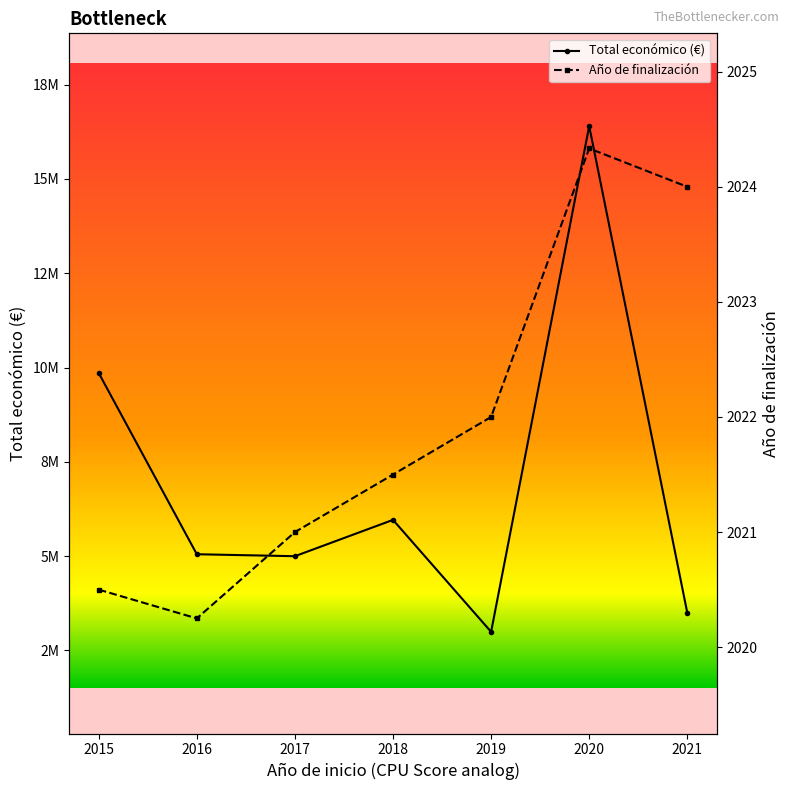

Which series changed the most between 2019 and 2021?

Total económico (€)